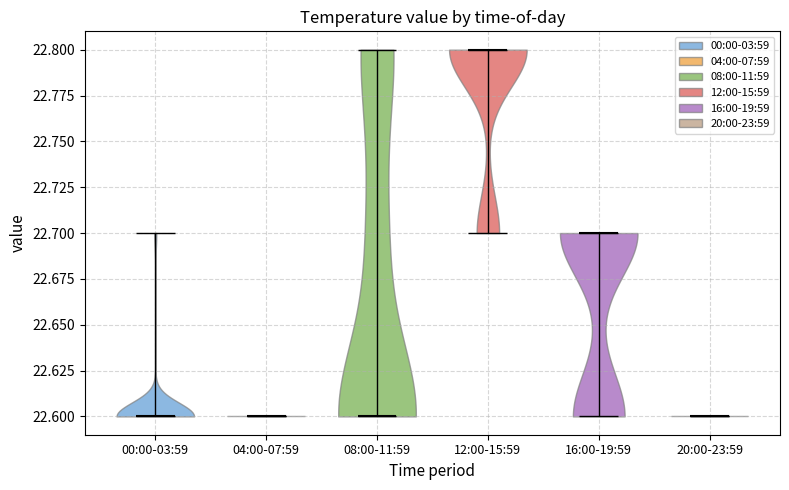

Reading left to right, read every violin against the y-axis: where its median line is, and the lowest and highest points it reaches. The values are not printed on the chart, so give them approximately, as read against the axis.

00:00-03:59: median line 22.6, lowest point 22.6, highest point 22.7
04:00-07:59: median line 22.6, lowest point 22.6, highest point 22.6
08:00-11:59: median line 22.6, lowest point 22.6, highest point 22.8
12:00-15:59: median line 22.8, lowest point 22.7, highest point 22.8
16:00-19:59: median line 22.7, lowest point 22.6, highest point 22.7
20:00-23:59: median line 22.6, lowest point 22.6, highest point 22.6